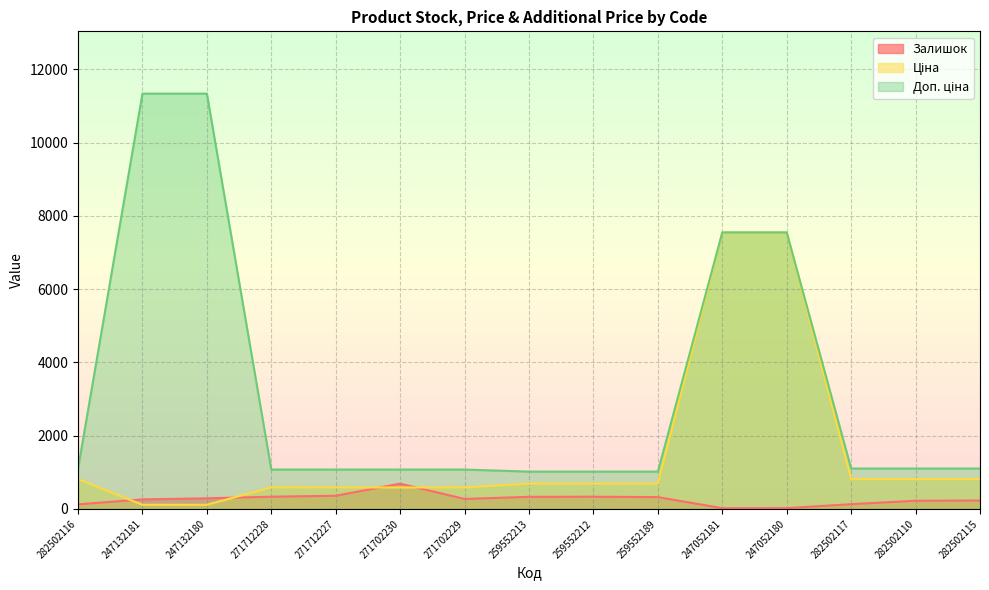

Which series has the largest range (max minus min)?

Доп. ціна